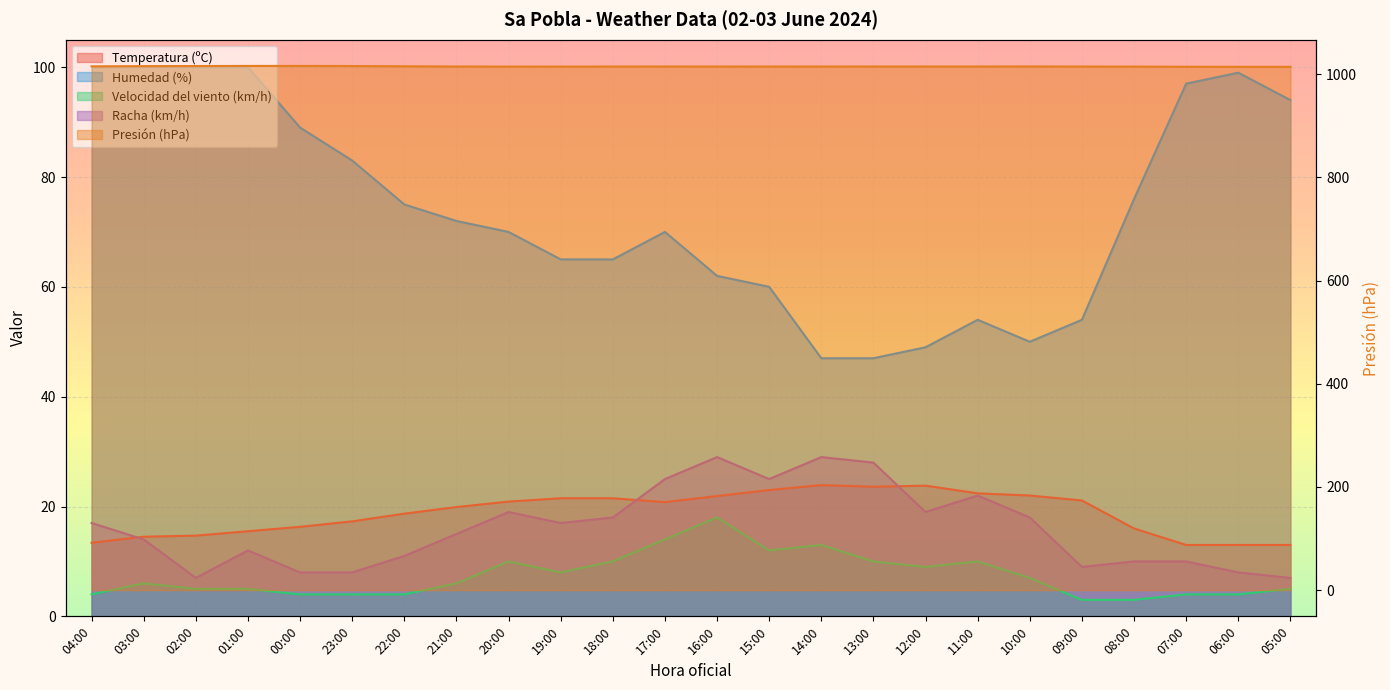

Which series changed the most between 23:00 and 20:00?

Humedad (%)